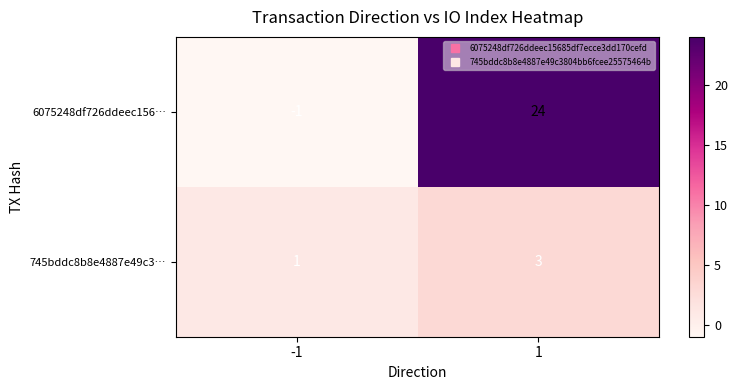

What is the sum of all 745bddc8b8e4887e49c3… values?

4